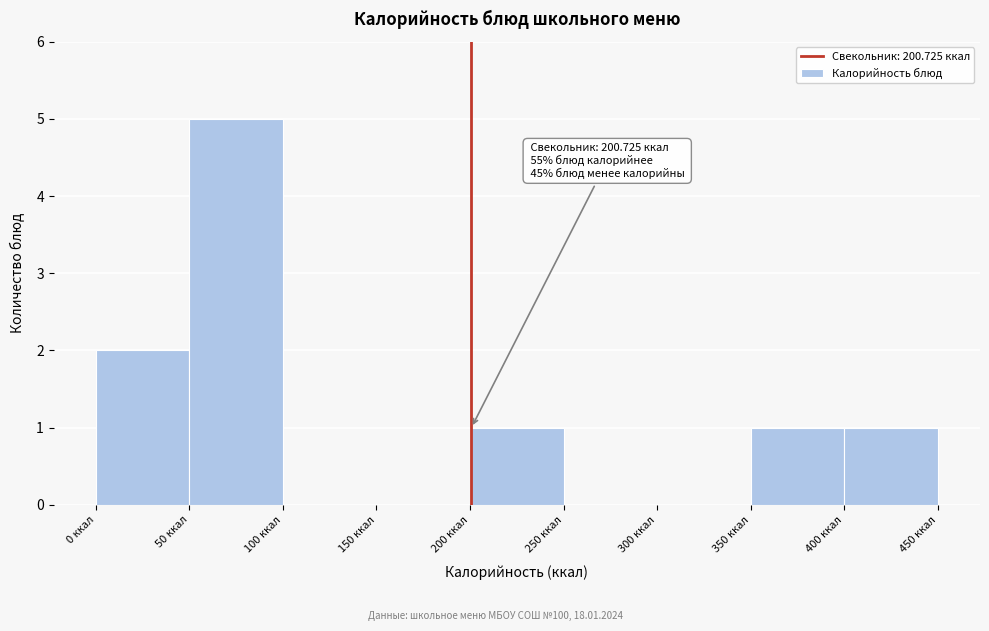

Over which range of the x-axis is the bar tallest?

50 to 100